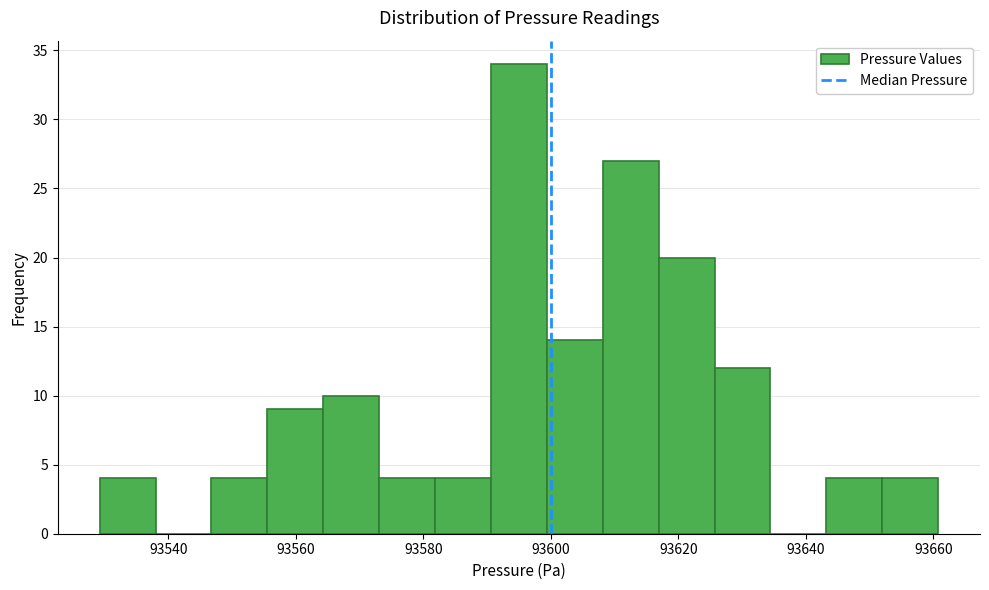

Reading left to right, transcribe this chart: for each bar, give the range it covers on the x-axis and its height. Neither the bar edges nor the heights are printed on the chart, so give them approximately, as read against the axes.

93530 to 93538: 4
93538 to 93546: 0
93546 to 93556: 4
93556 to 93564: 9
93564 to 93574: 10
93574 to 93582: 4
93582 to 93590: 4
93590 to 93600: 34
93600 to 93608: 14
93608 to 93616: 27
93616 to 93626: 20
93626 to 93634: 12
93634 to 93644: 0
93644 to 93652: 4
93652 to 93660: 4